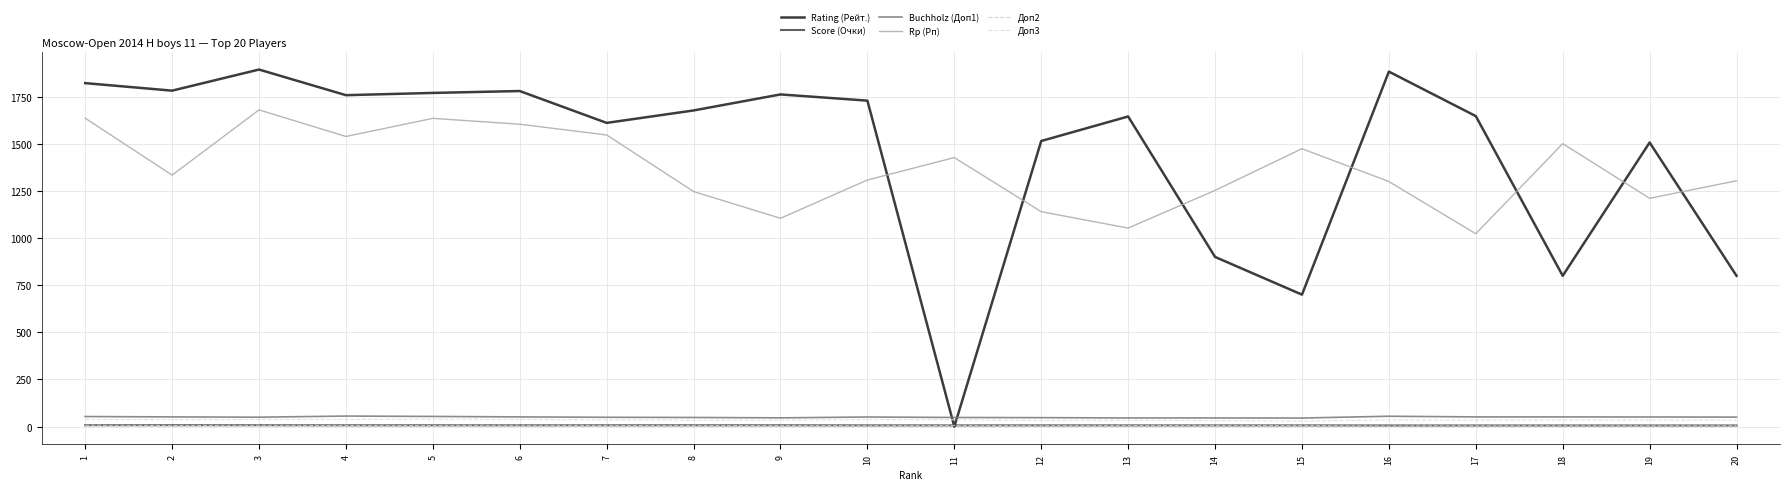

What is the average value of the Доп3 series?

35.4